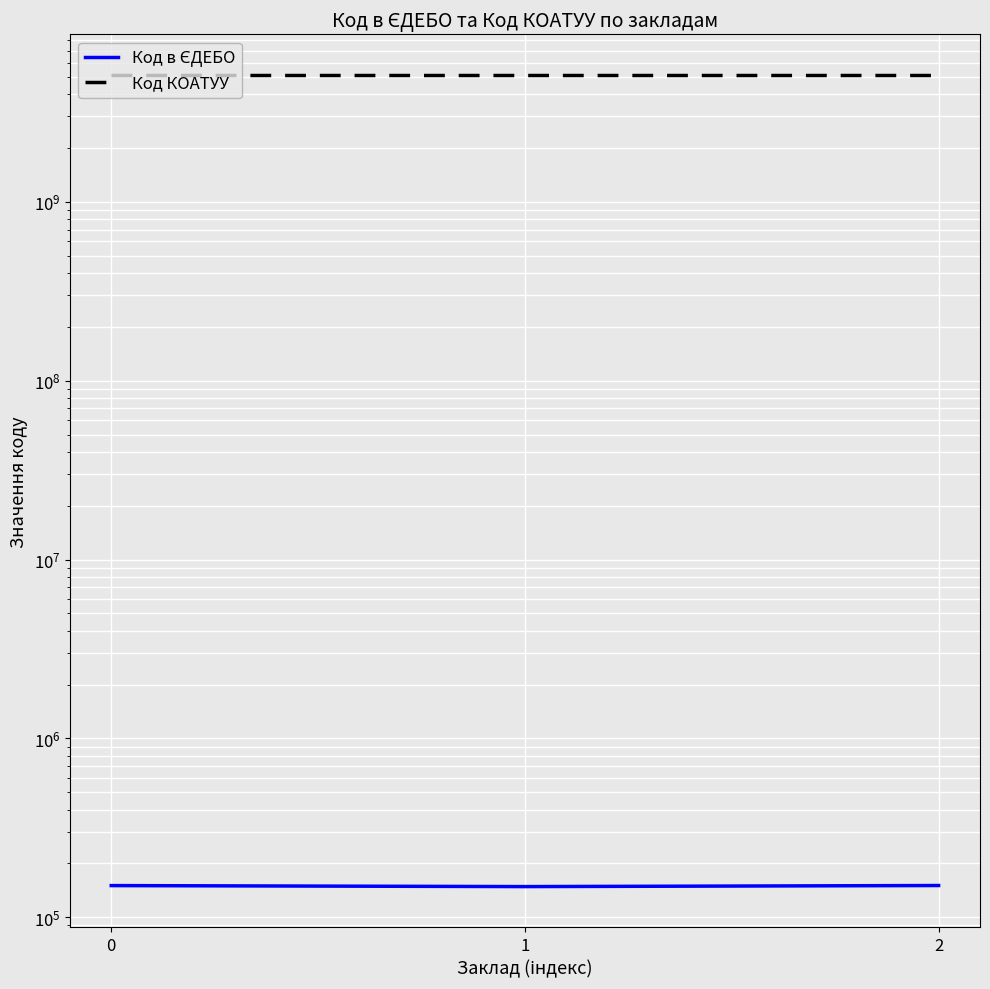

Is it true that Код КОАТУУ equals 7869445528 at 1?

False